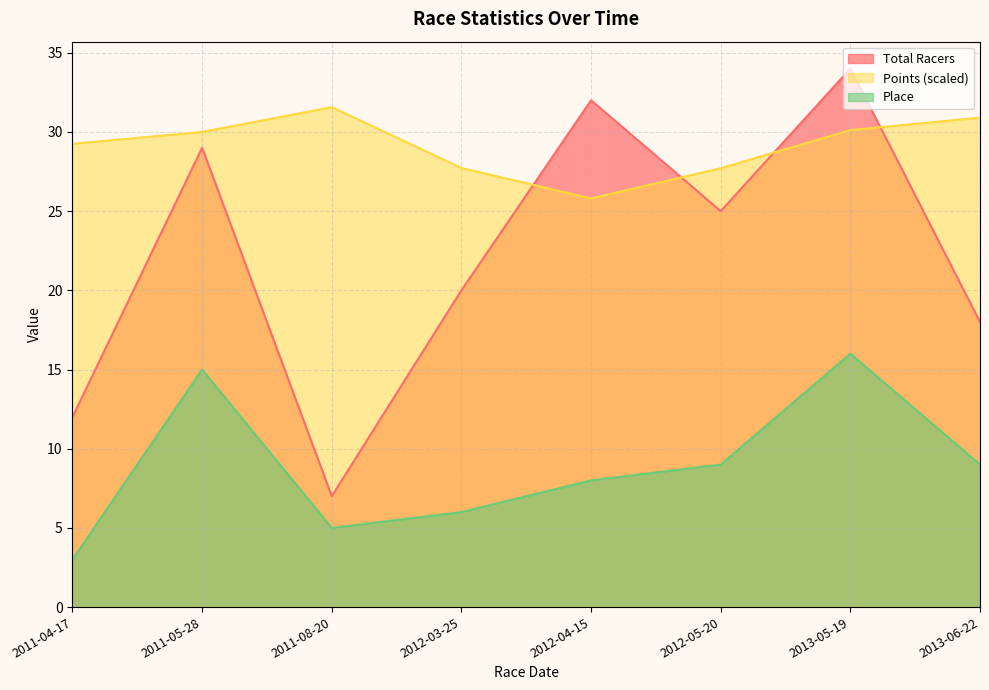

Rank the series by their average value, from lowest to highest.

Place, Total Racers, Points (scaled)